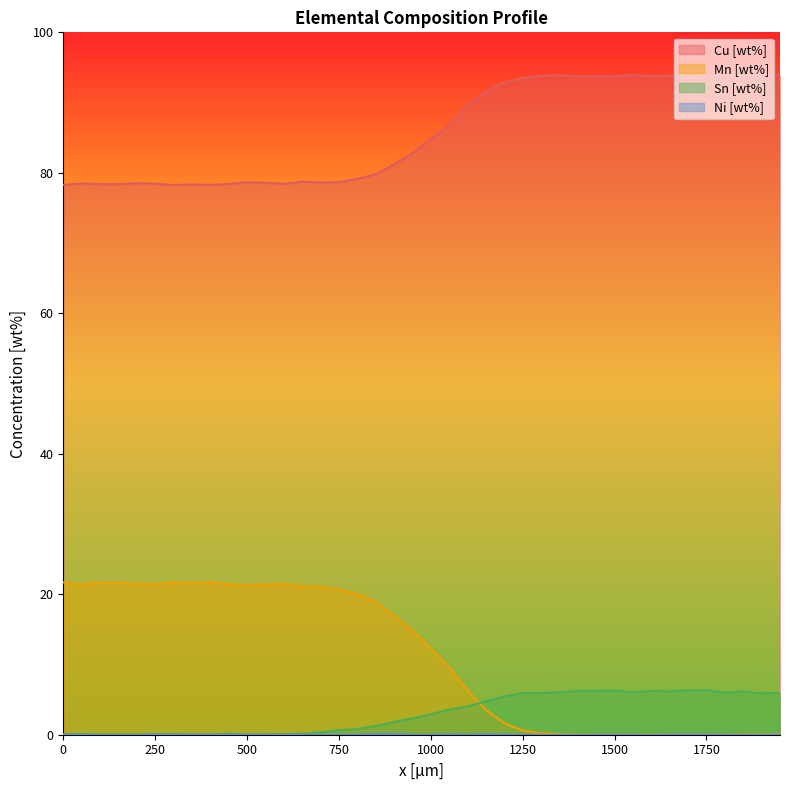

Is it true that Cu [wt%] equals 78.5 at 250?

True